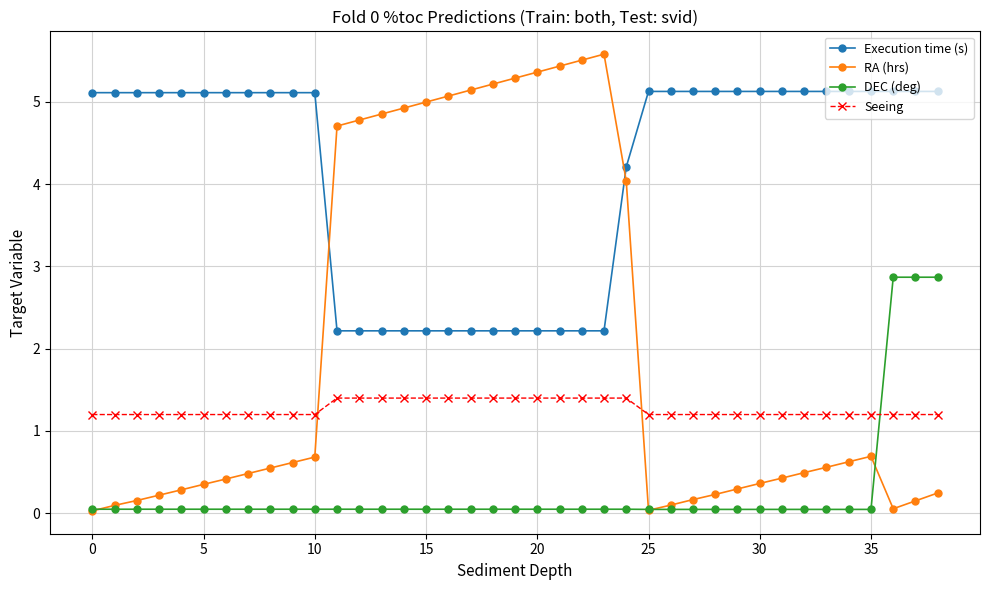

List the series in order of their overall mean, lowest first.

DEC (deg), Seeing, RA (hrs), Execution time (s)